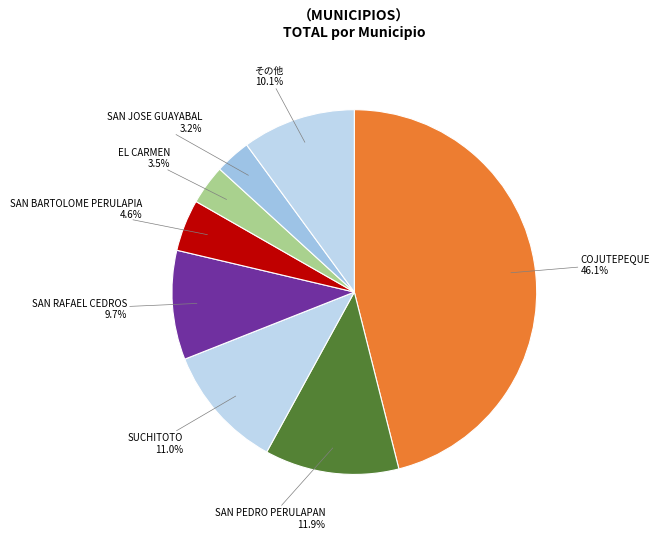

How much of the chart is everything except その他?

89.9%